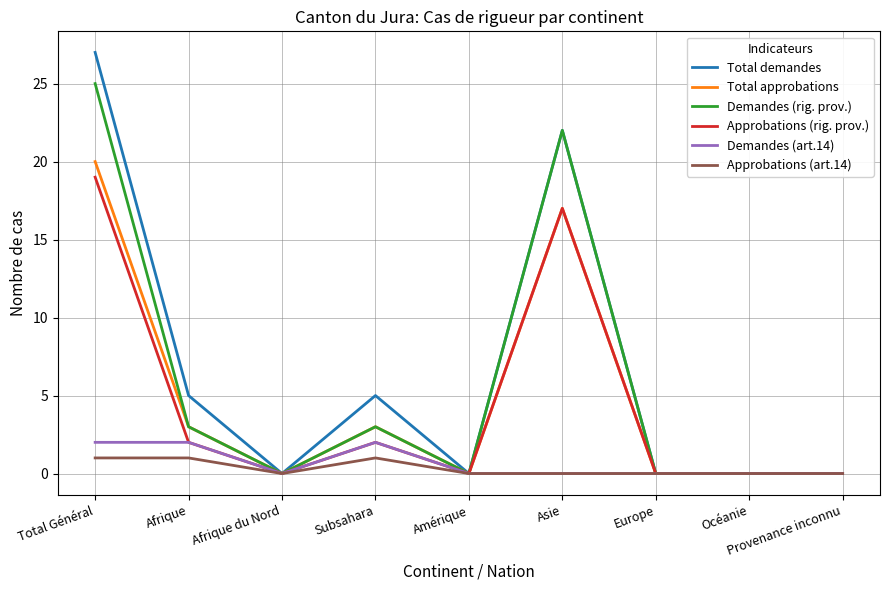

At which category does Total approbations reach its first local peak?

Subsahara